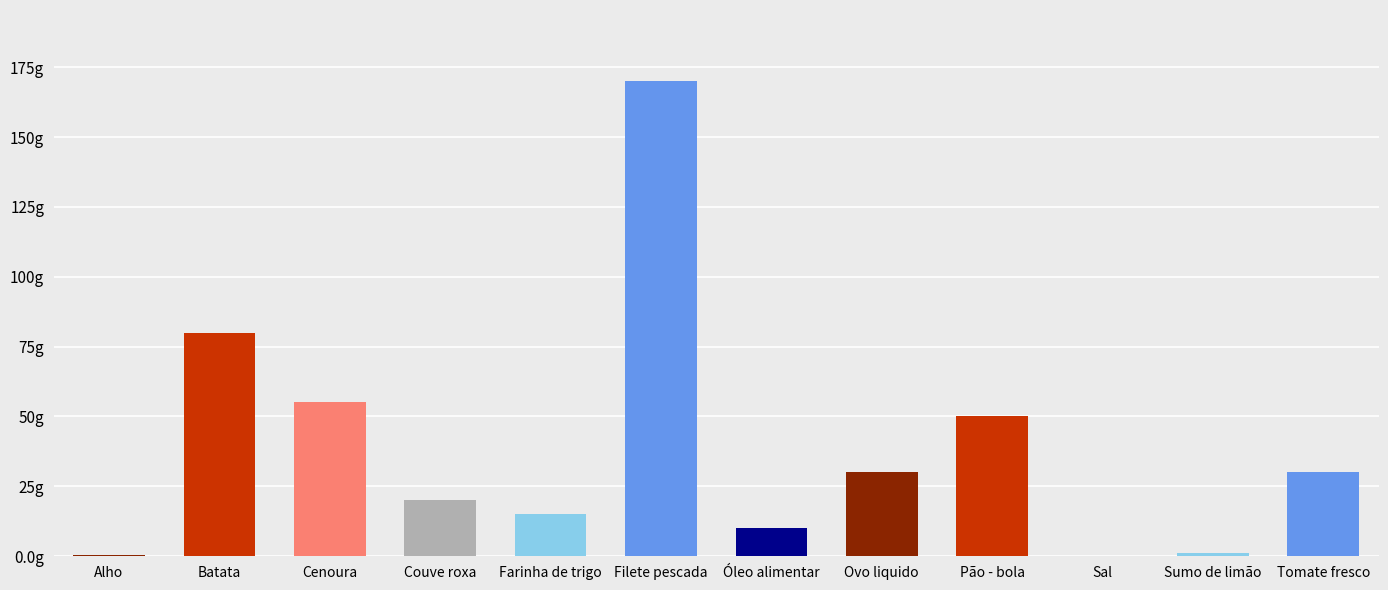

Which category has the lowest value across all series?

Sal